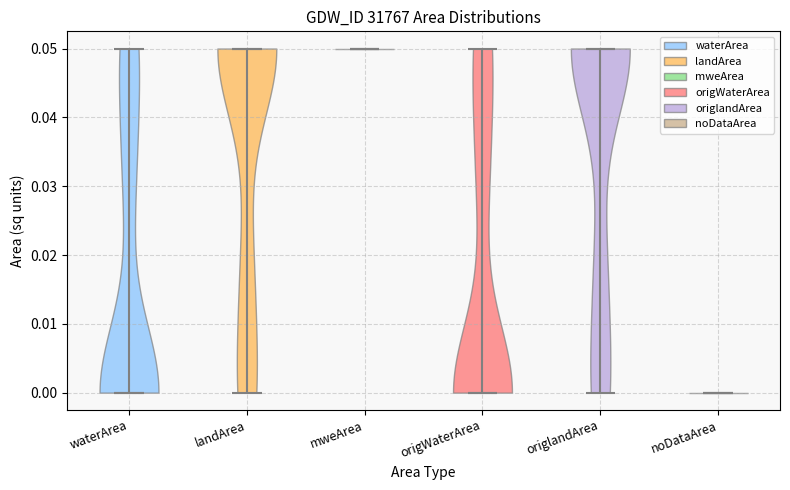

Where does the median line of the violin for origlandArea sit on the y-axis? The values are not printed on the chart, so give them approximately, as read against the axis.

0.05